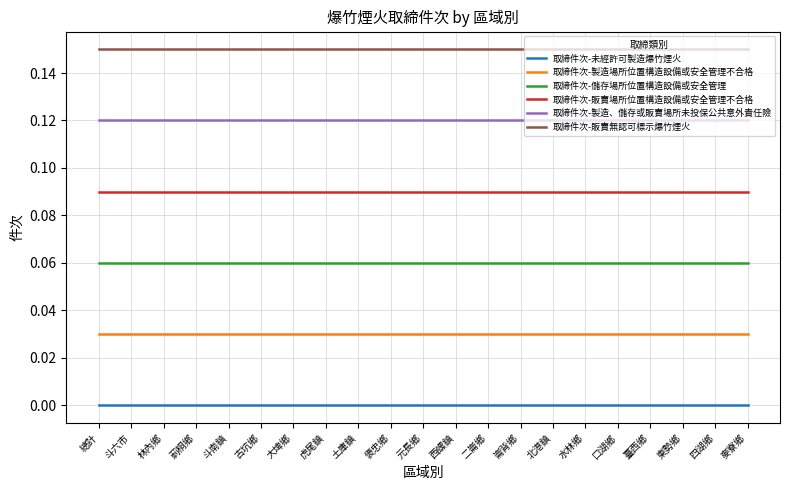

List the series in order of their peak value, lowest first.

取締件次-未經許可製造爆竹煙火, 取締件次-製造場所位置構造設備或安全管理不合格, 取締件次-儲存場所位置構造設備或安全管理, 取締件次-販賣場所位置構造設備或安全管理不合格, 取締件次-製造、儲存或販賣場所未投保公共意外責任險, 取締件次-販賣無認可標示爆竹煙火